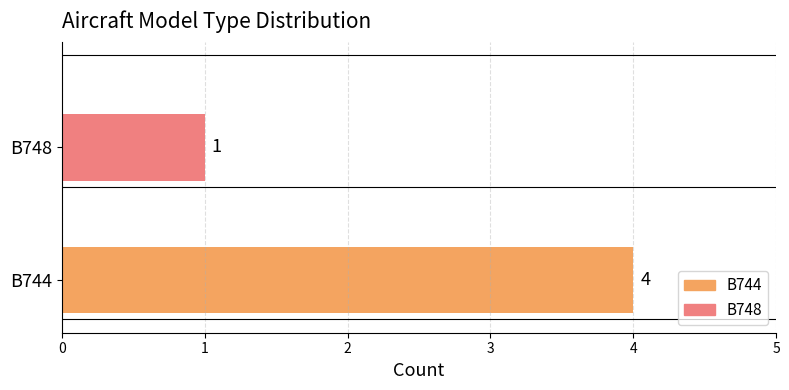

Which series has the widest spread of values?

B744